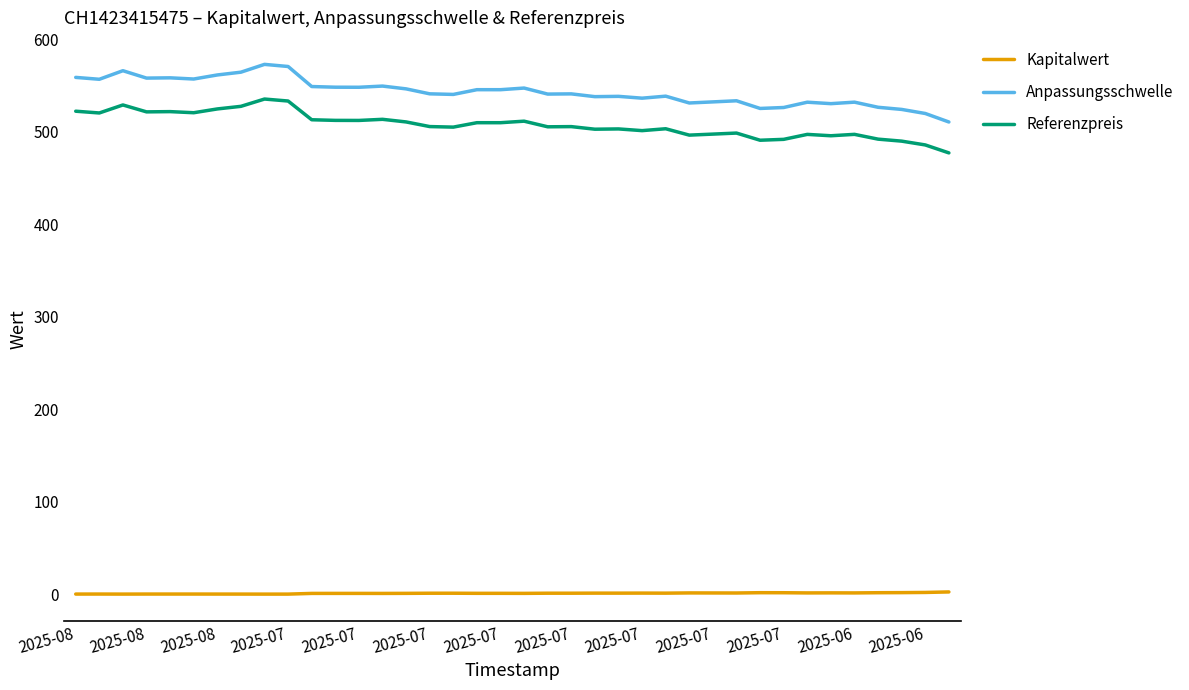

What is the maximum value shown in the chart?

573.1